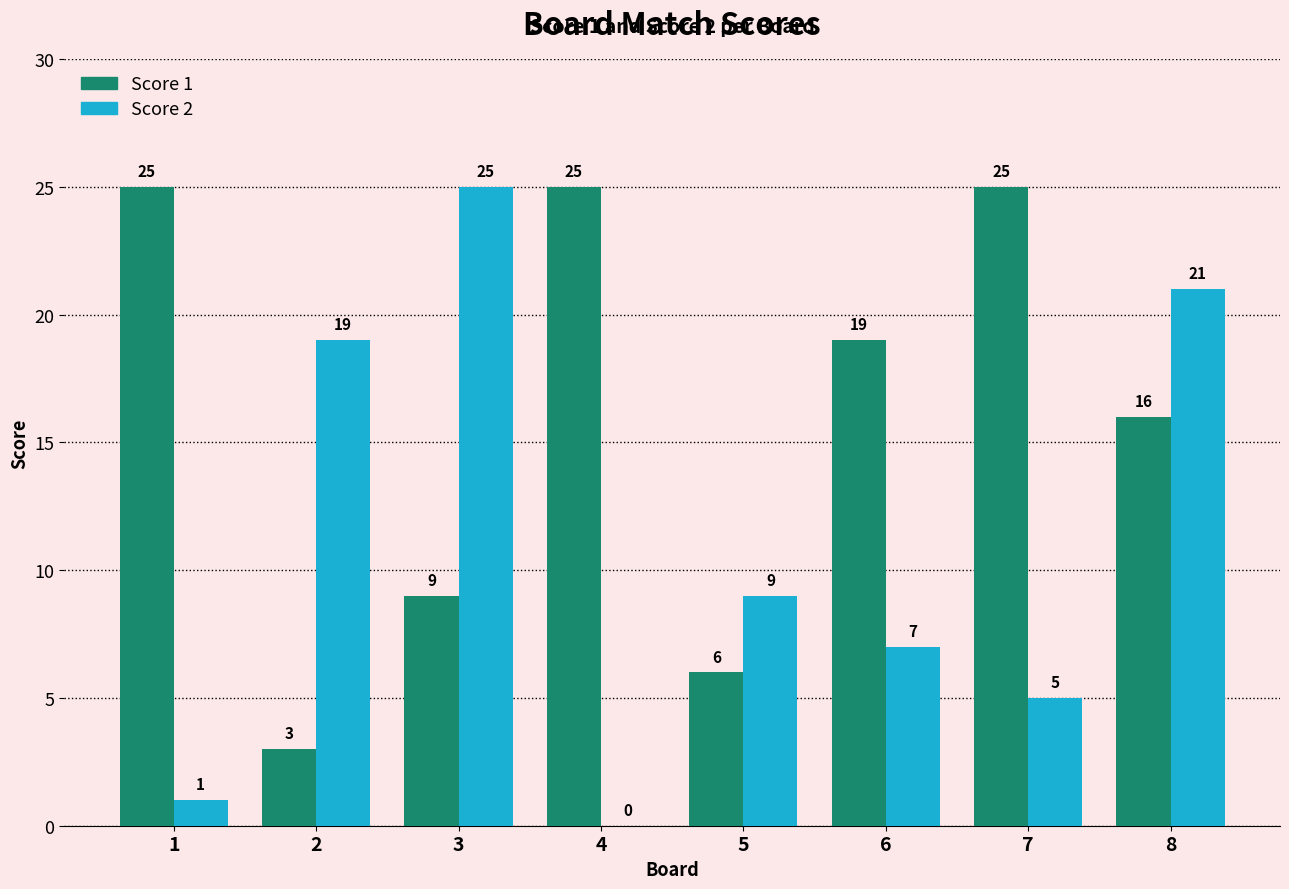

What is the maximum value for Score 2?

25